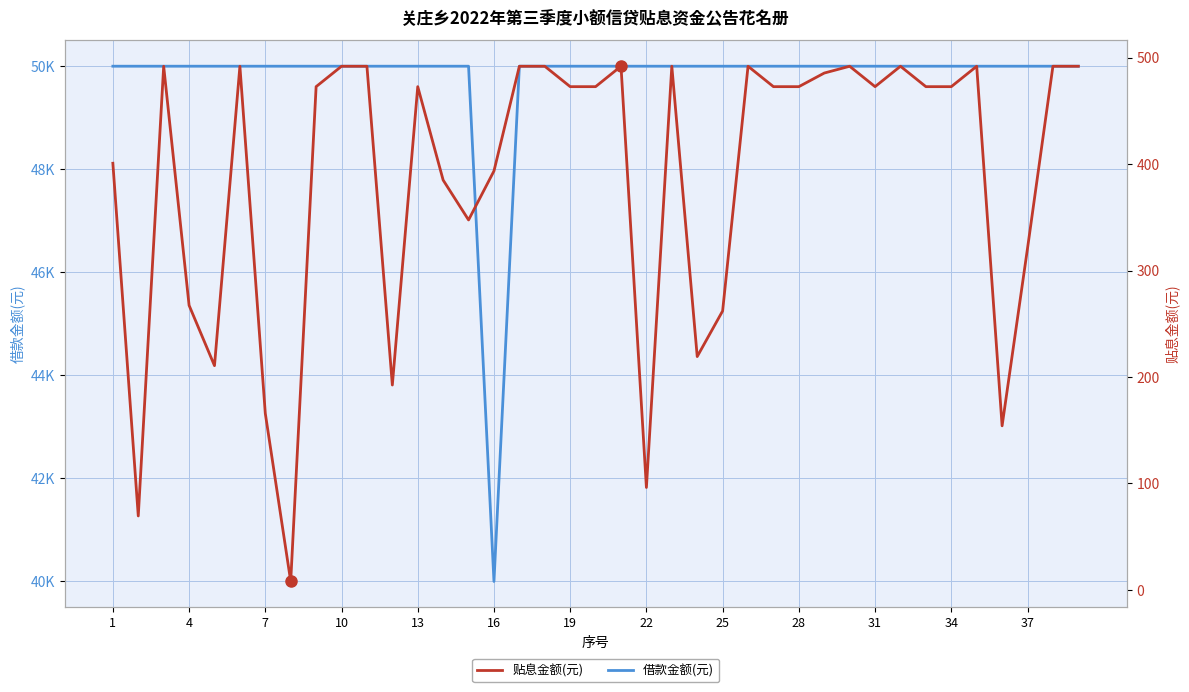

In 贴息金额(元), how many points are higher than both neighbors (excluding endpoints)?

9